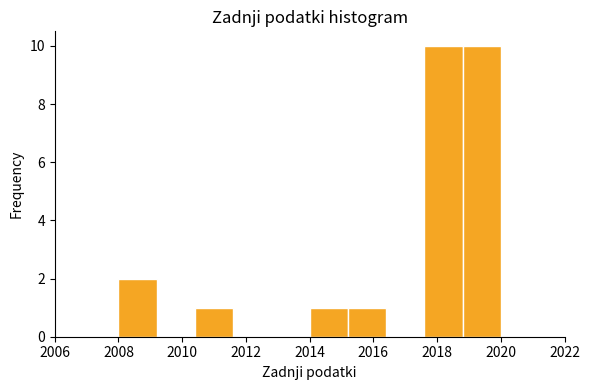

How tall is the bar that spans 2014.0 to 2015.2 on the x-axis? The values are not printed on the chart, so give them approximately, as read against the axis.

1